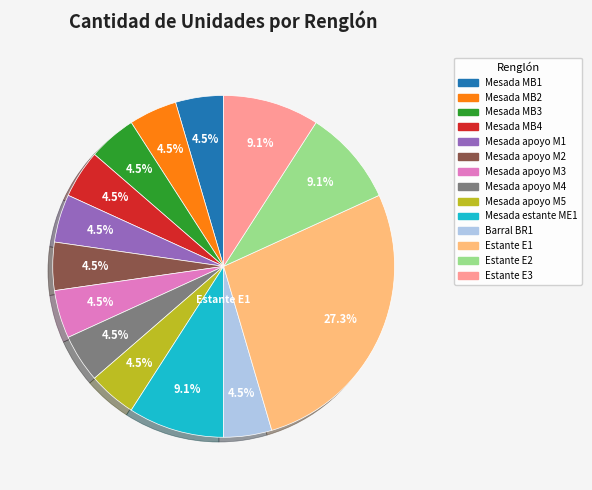

Which slice is the largest?

Estante E1